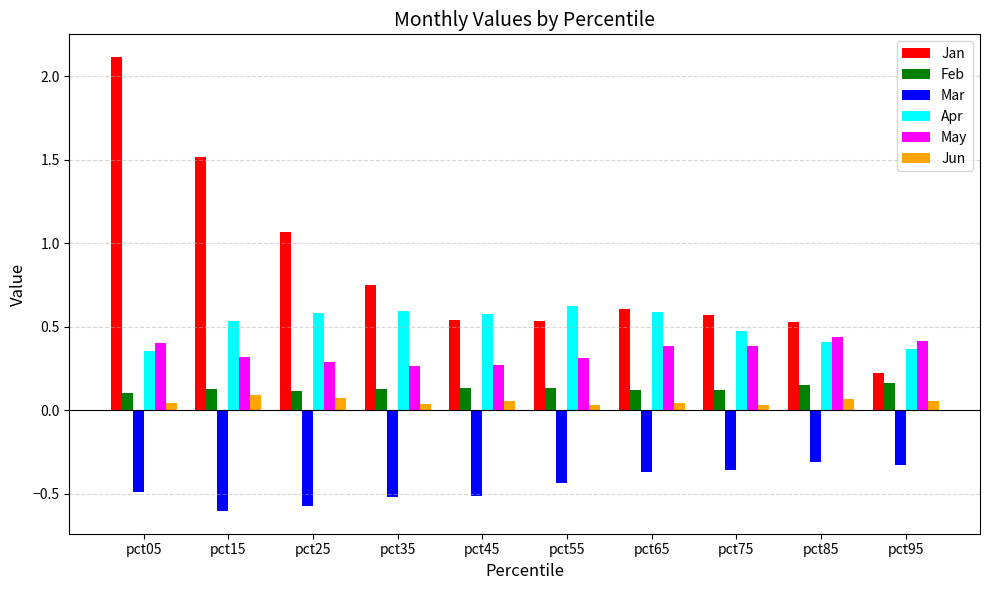

How many groups of bars are there?

10